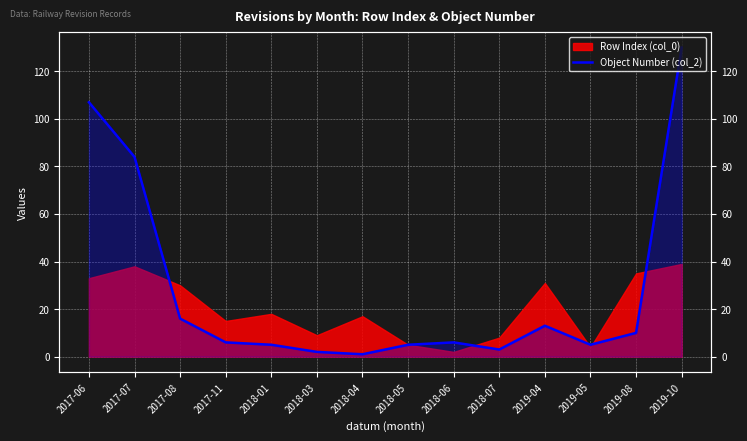

What is the maximum value shown in the chart?

130